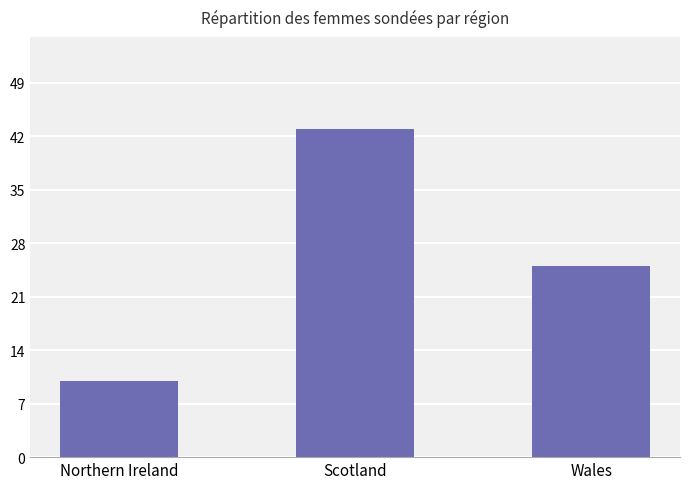

Which category has the lowest value across all series?

Northern Ireland